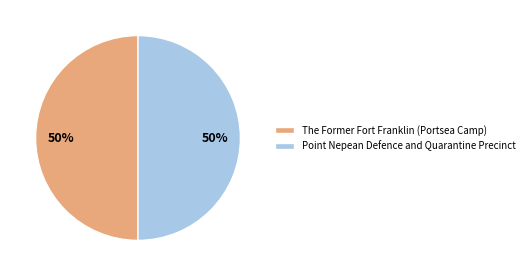

Count the number of slices in the pie.

2